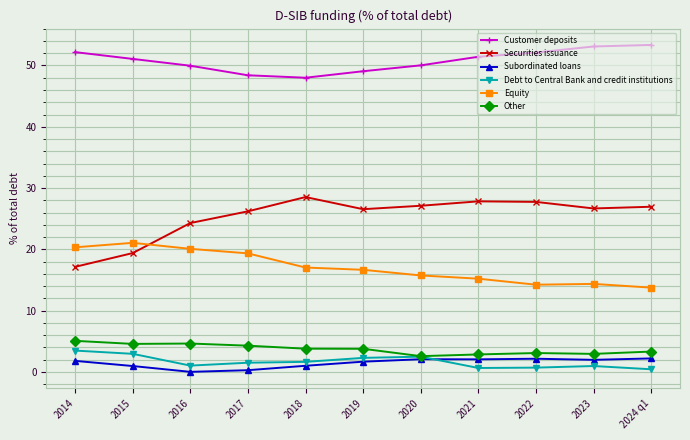

In Securities issuance, how many points are higher than both neighbors (excluding endpoints)?

2